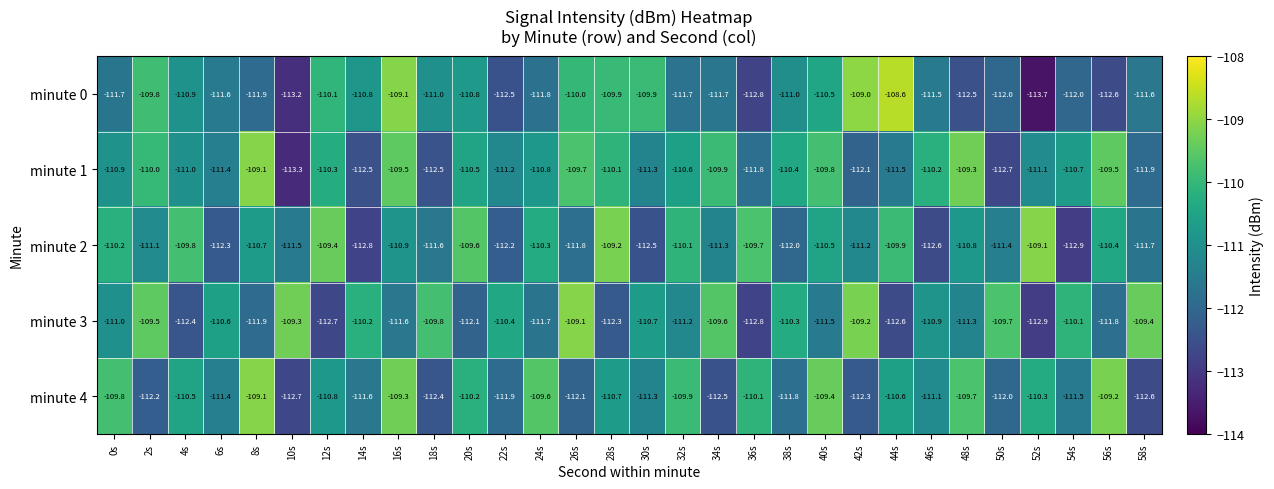

Which series has the largest total across all categories?

minute 1